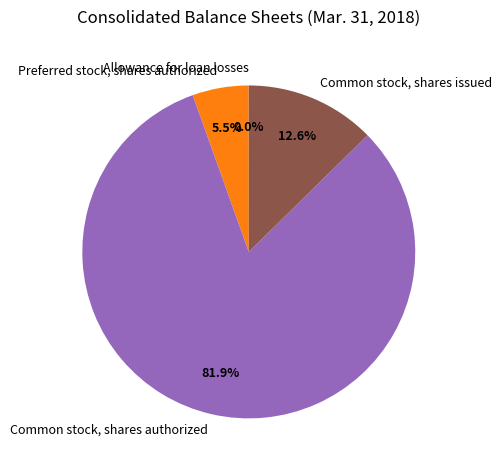

Which category accounts for the majority?

Common stock, shares authorized